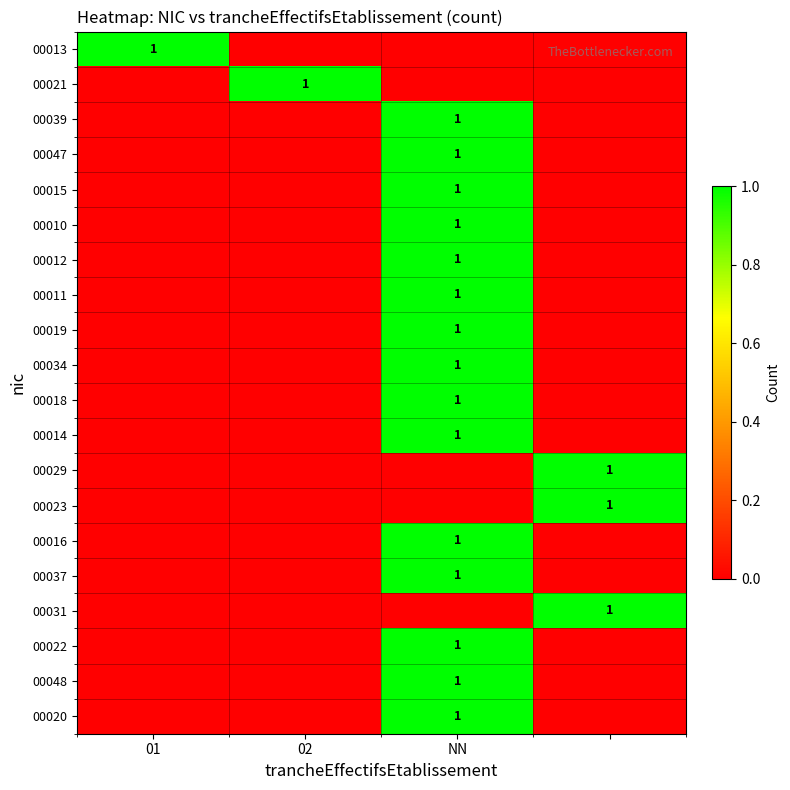

The value of 00018 at NN is 1. True or false?

True